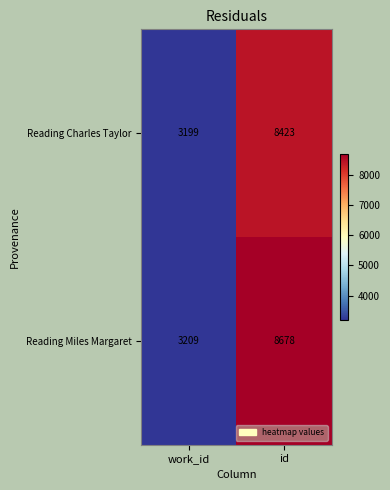

Which category has the highest value in the Reading Miles Margaret series?

id